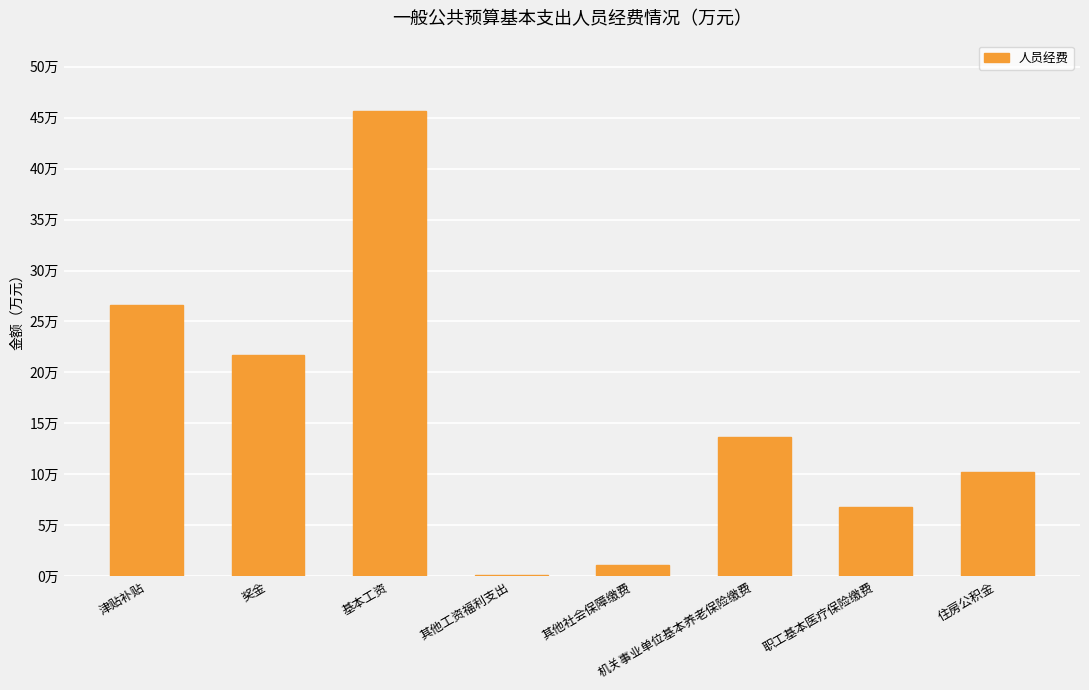

What is the label of the 5th bar from the right?

其他工资福利支出